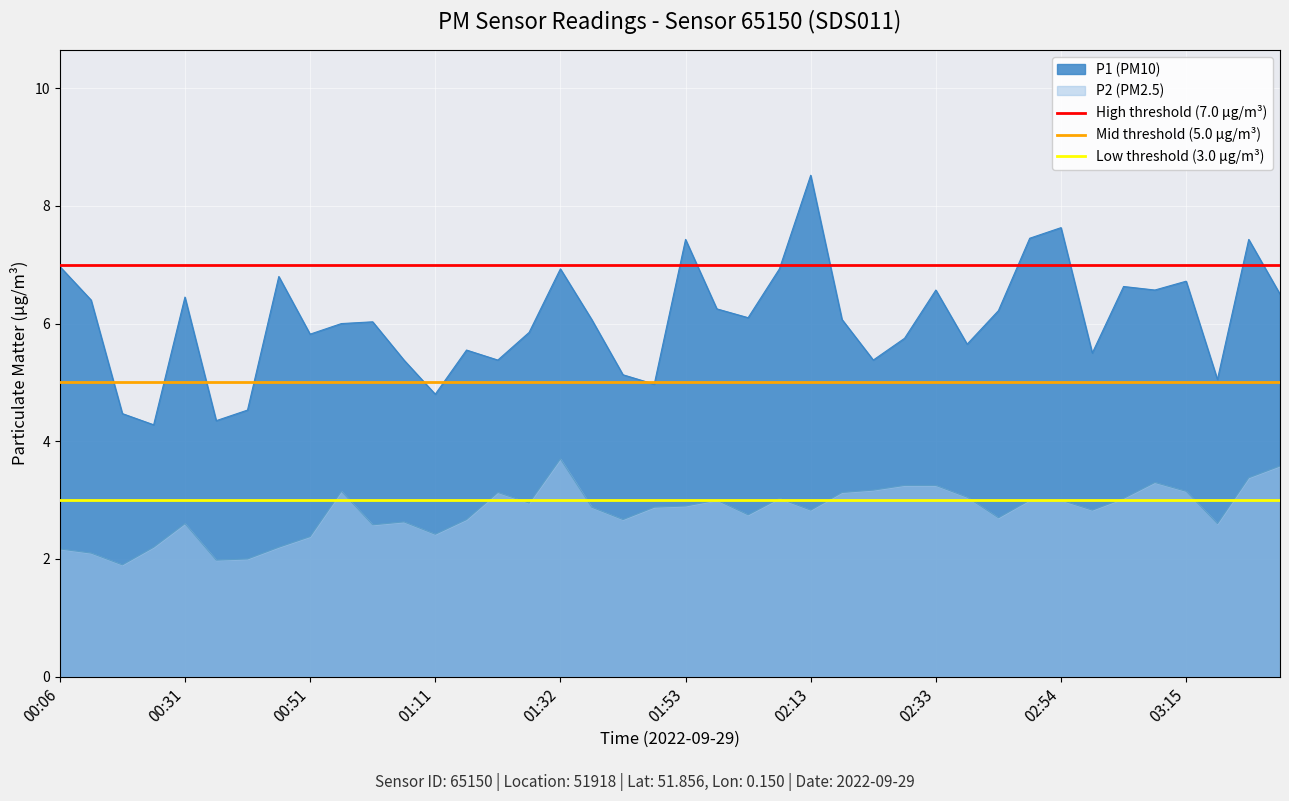

True or false: P2 (PM2.5) and P1 (PM10) intersect in this chart.

False